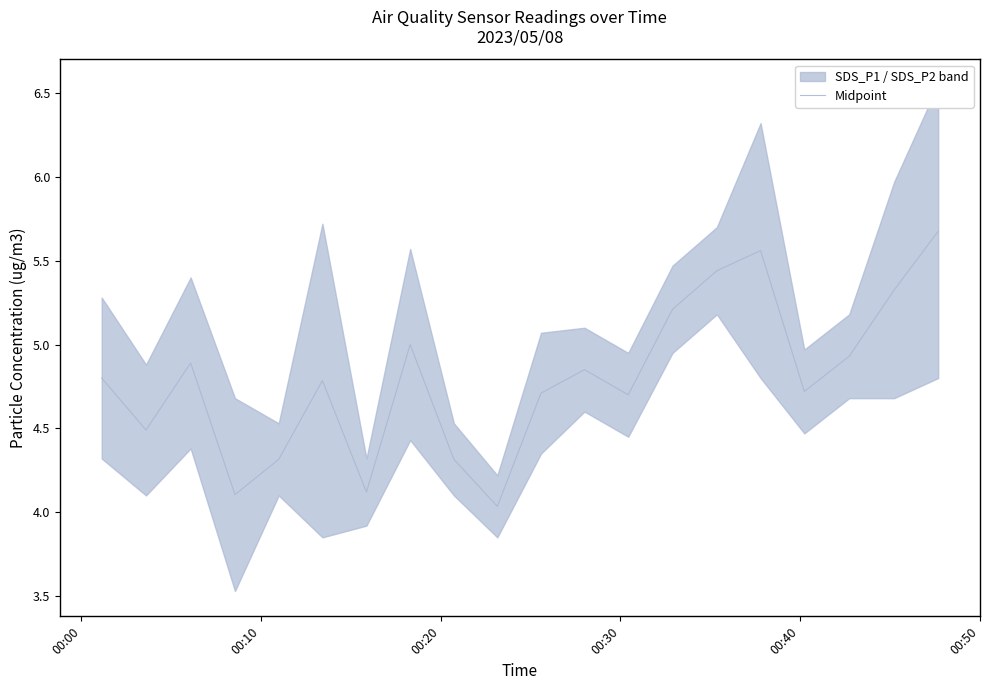

Reading left to right, what are all the values shown in this chart?

4.8	4.5	4.9	4.1	4.3	4.8	4.1	5.0	4.3	4.0	4.7	4.8	4.7	5.2	5.4	5.6	4.7	4.9	5.3	5.7